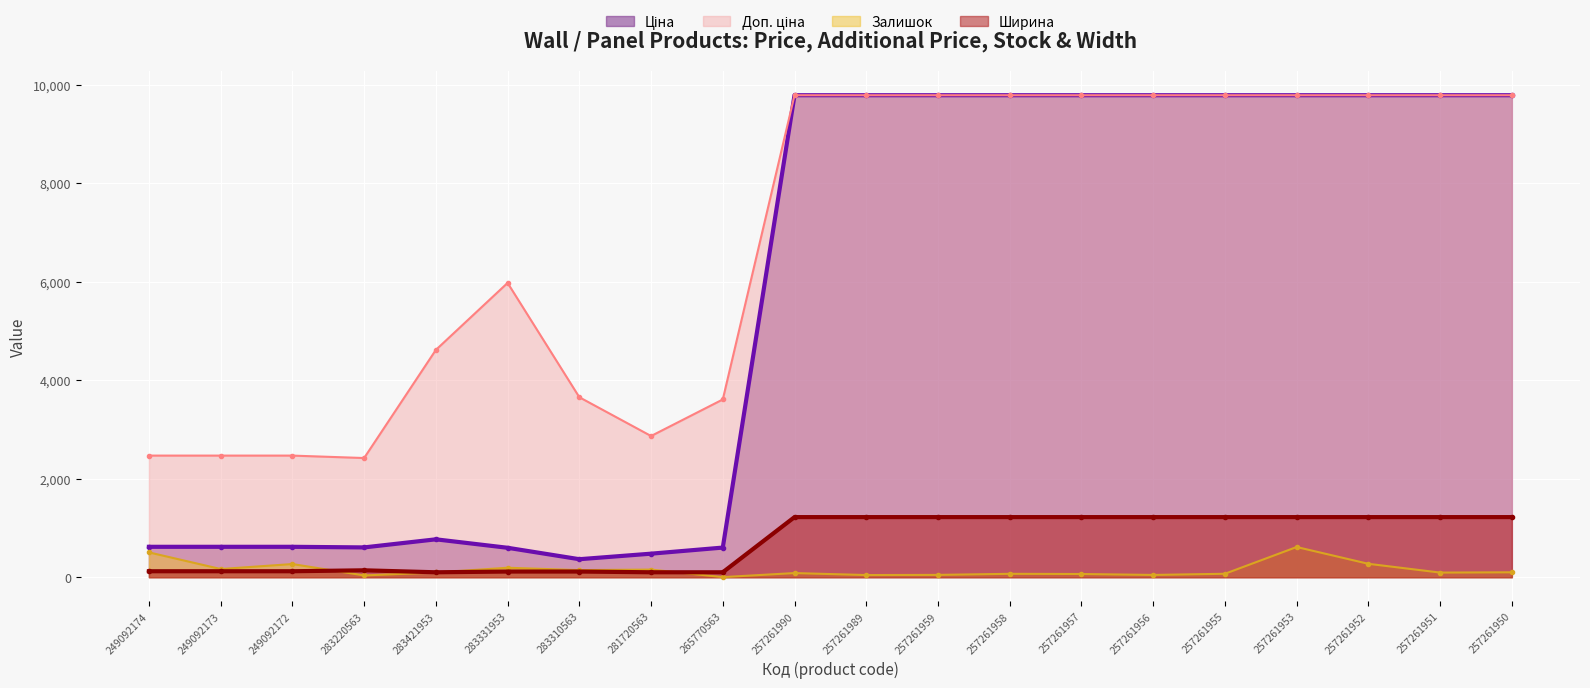

True or false: Залишок has a value of 84.0 at 257261990.

True